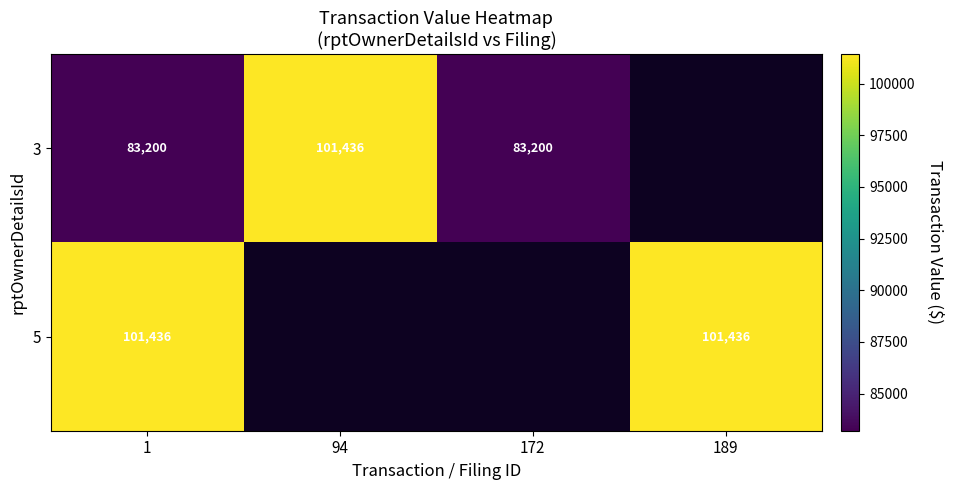

Is it true that 5 equals 29770 at 1?

False